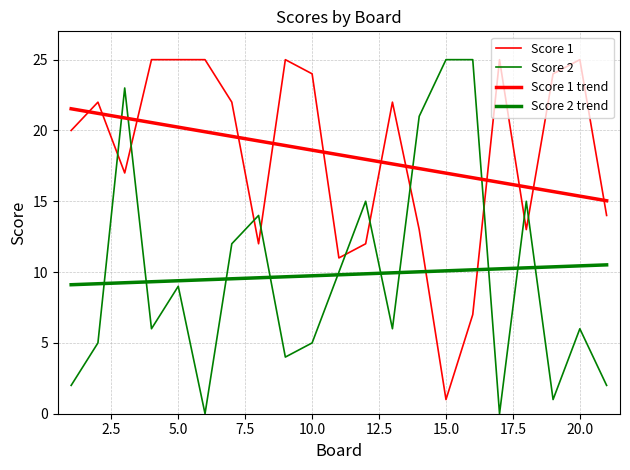

How many lines are shown in the chart?

4